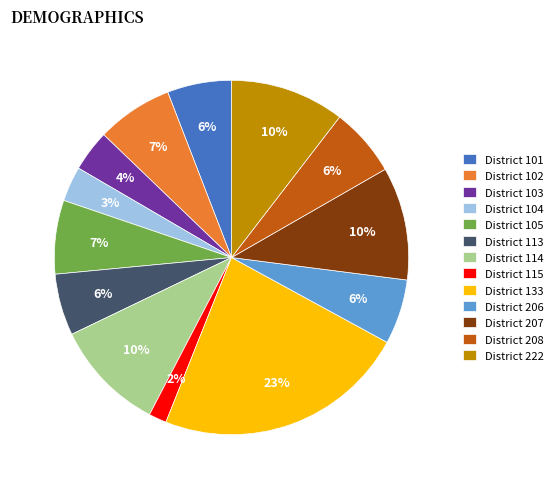

To the nearest percent, what percentage of the pie is District 105?

7%